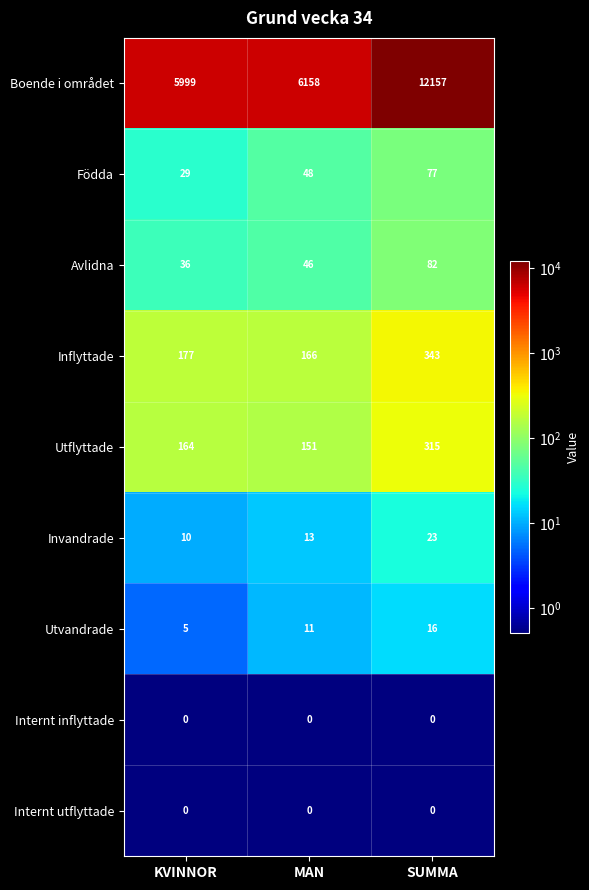

At how many categories does at least one series exceed 7360?

1